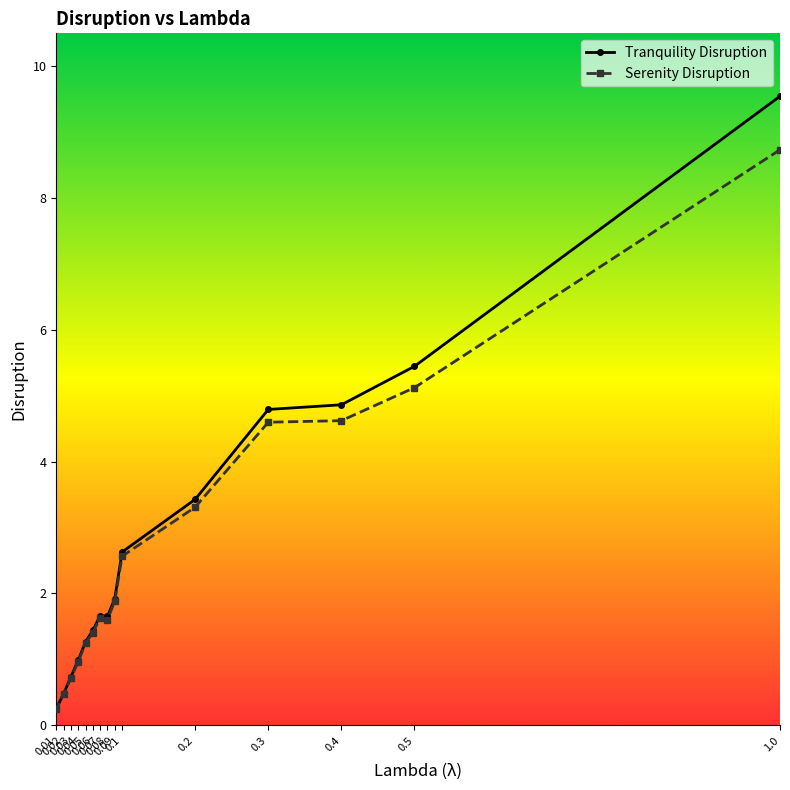

Where is Serenity Disruption nearest to the value 4?

0.3